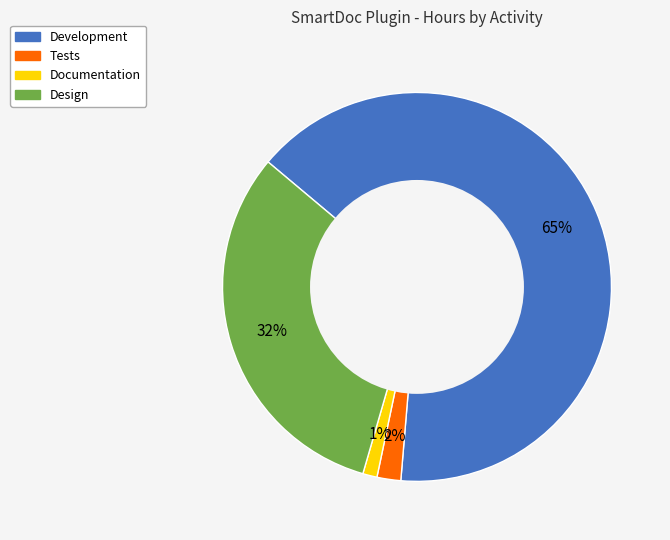

Is the sum of Development and Documentation greater than half?

Yes